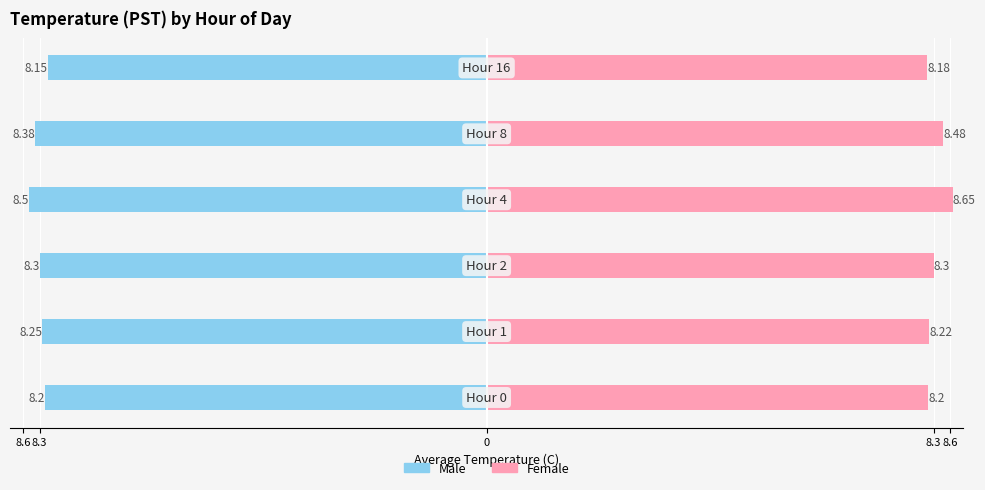

Count the number of categories in the chart.

6